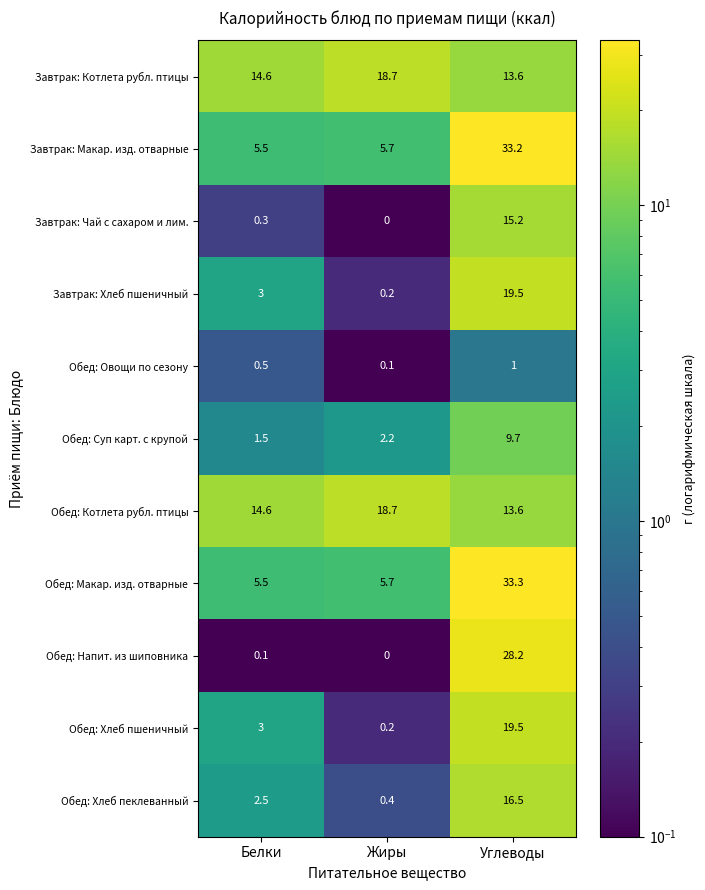

Which category has the highest value across all series?

Углеводы